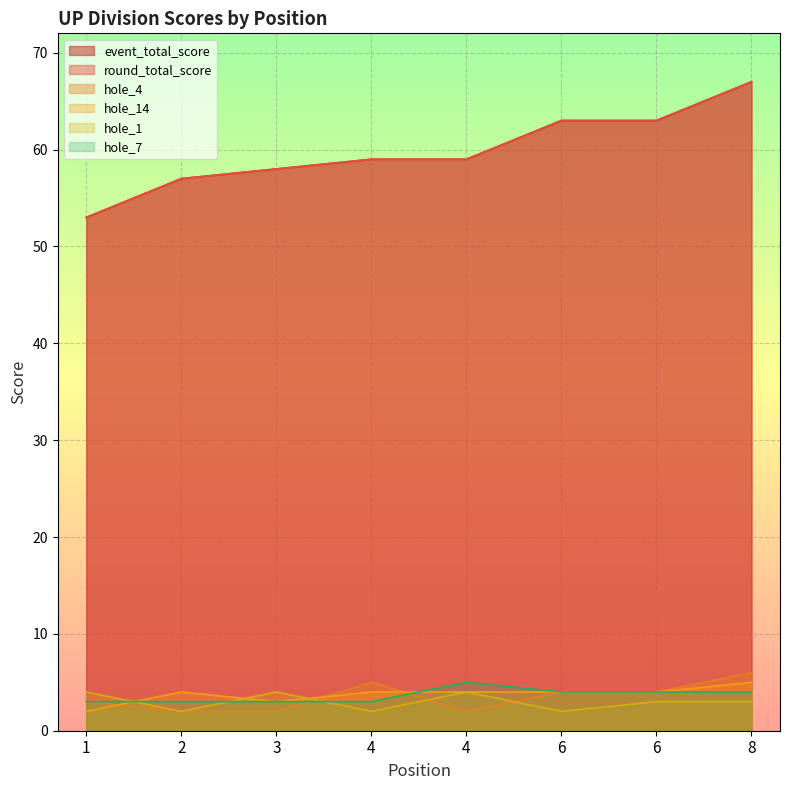

Reading left to right, list all the values displayed in this chart.

event_total_score: 53	57	58	59	59	63	63	67
round_total_score: 53	57	58	59	59	63	63	67
hole_4: 3	2	2	5	2	4	4	6
hole_14: 2	4	3	4	4	4	4	5
hole_1: 4	2	4	2	4	2	3	3
hole_7: 3	3	3	3	5	4	4	4